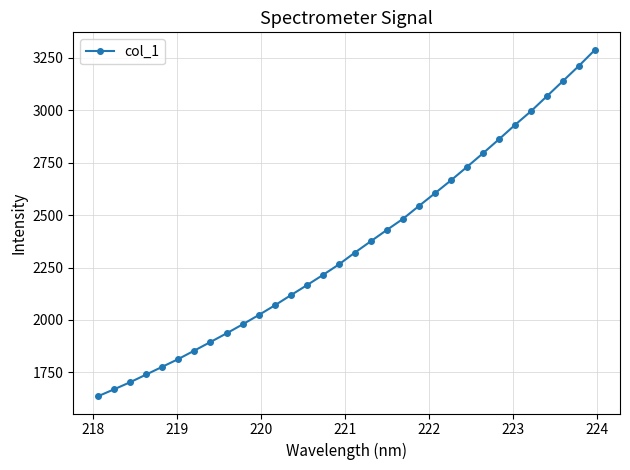

What is the minimum value shown in the chart?

1636.9